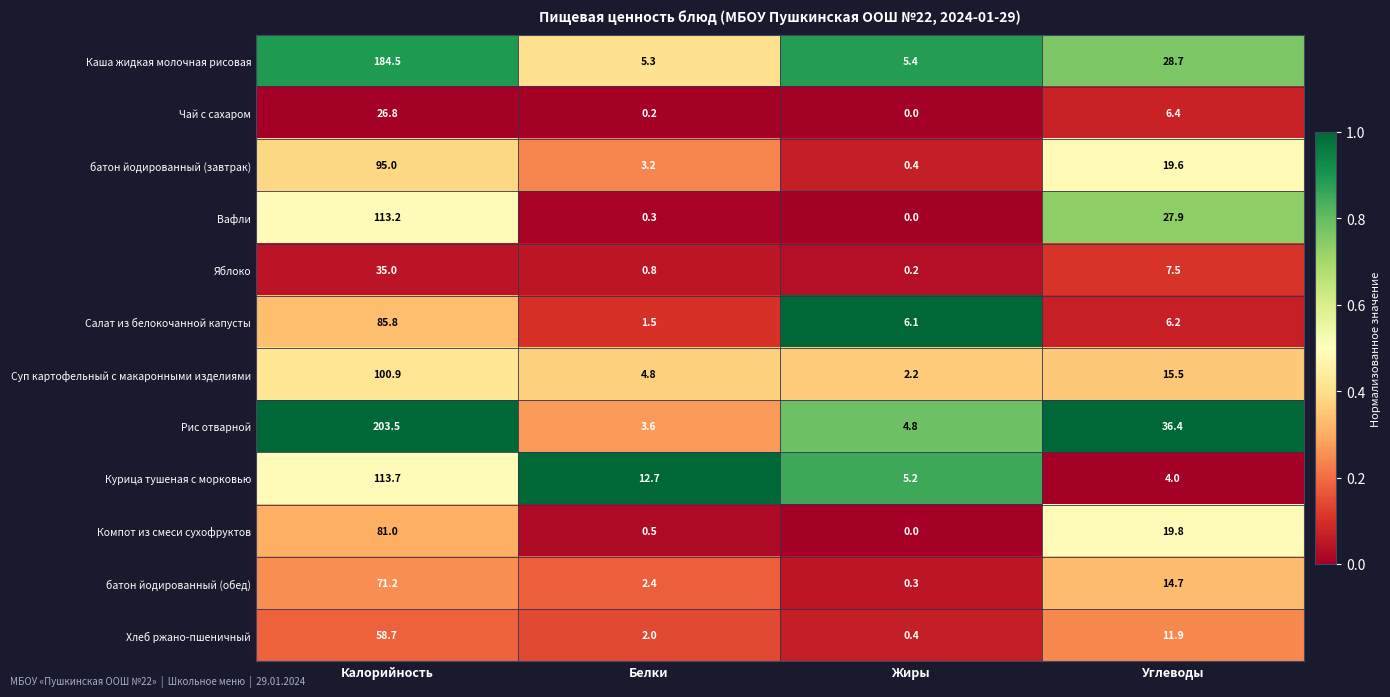

What is the average value of the батон йодированный (обед) series?

22.2